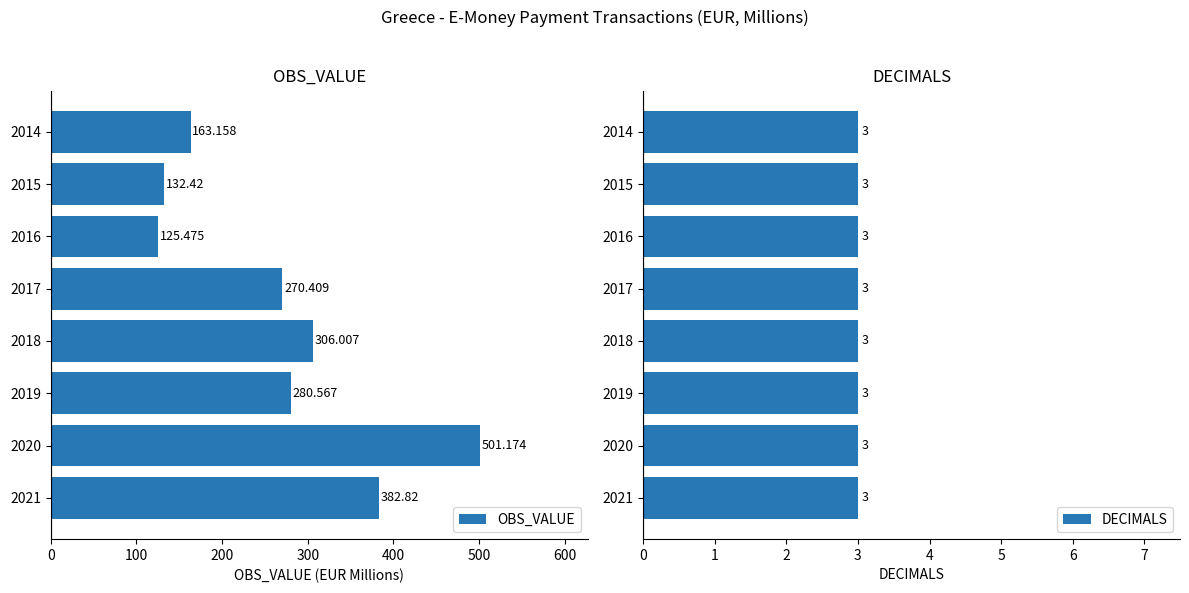

How many categories are shown in the chart?

8